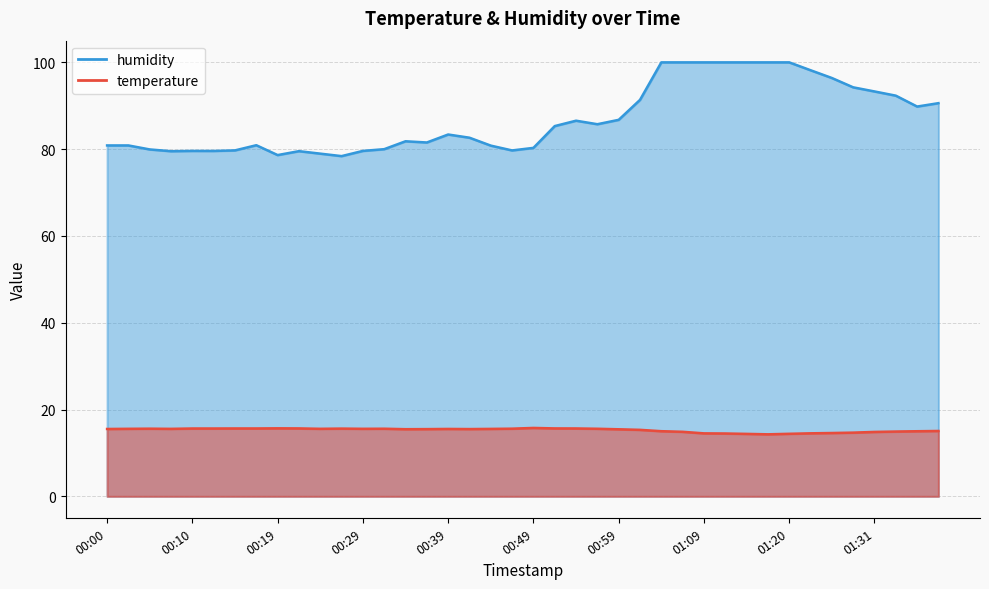

In temperature, how many points are higher than both neighbors (excluding endpoints)?

6